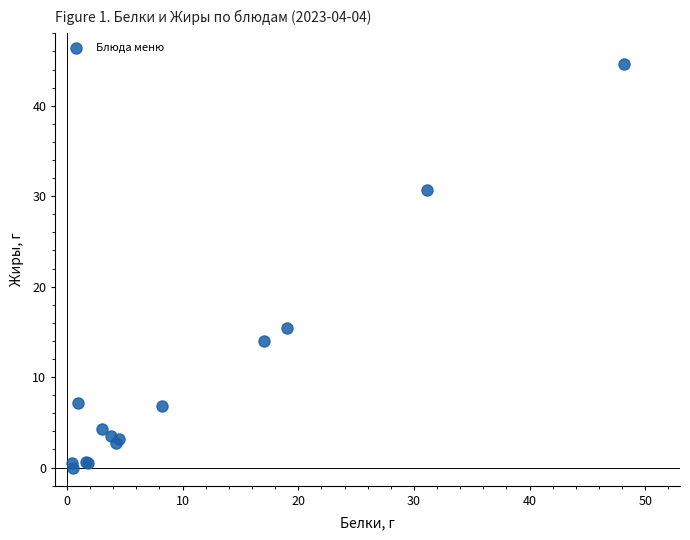

What Y value in the scatter plot is closest to 22?

15.4